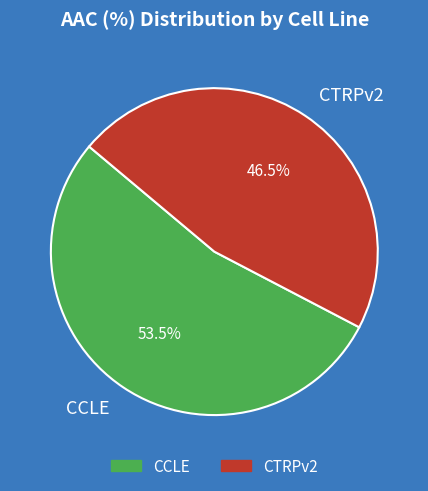

How many slices are in this pie chart?

2